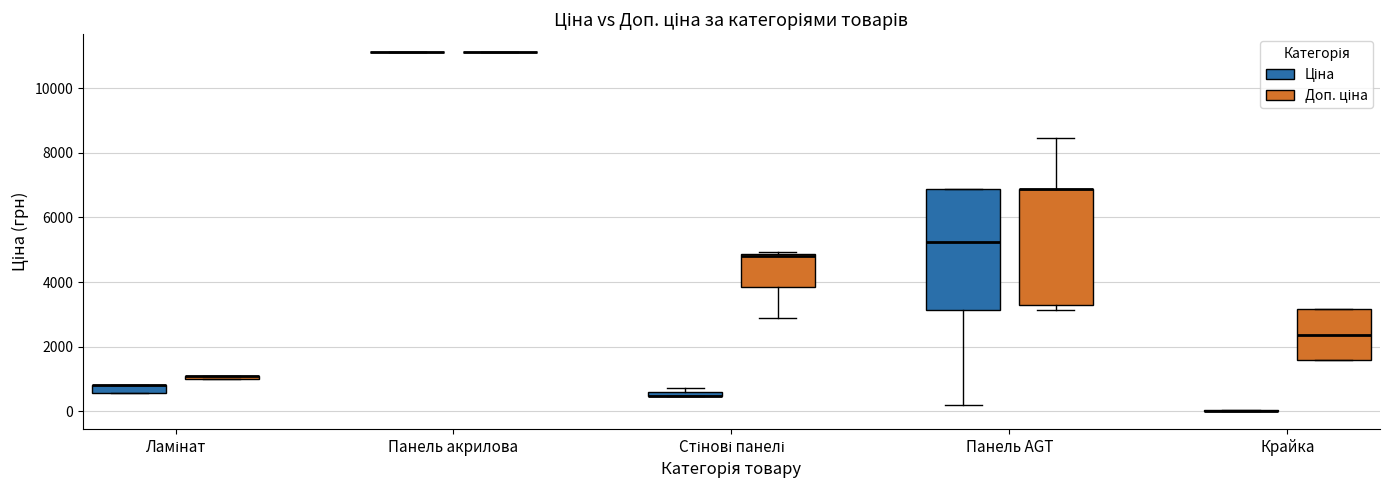

Where does the lower whisker of the box for Стінові панелі (Доп. ціна) end on the y-axis? The values are not printed on the chart, so give them approximately, as read against the axis.

2800